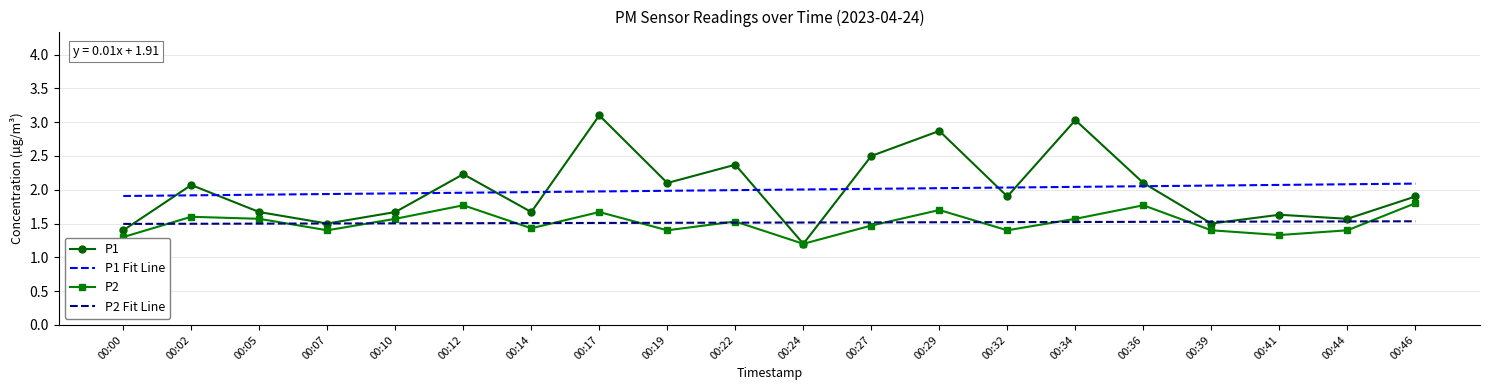

Is it true that P2 Fit Line equals 1.5 at 00:41?

True